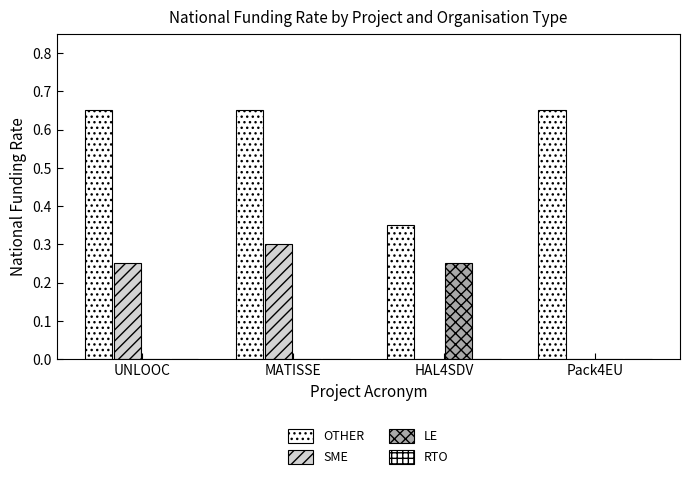

Count the number of data series in this chart.

3